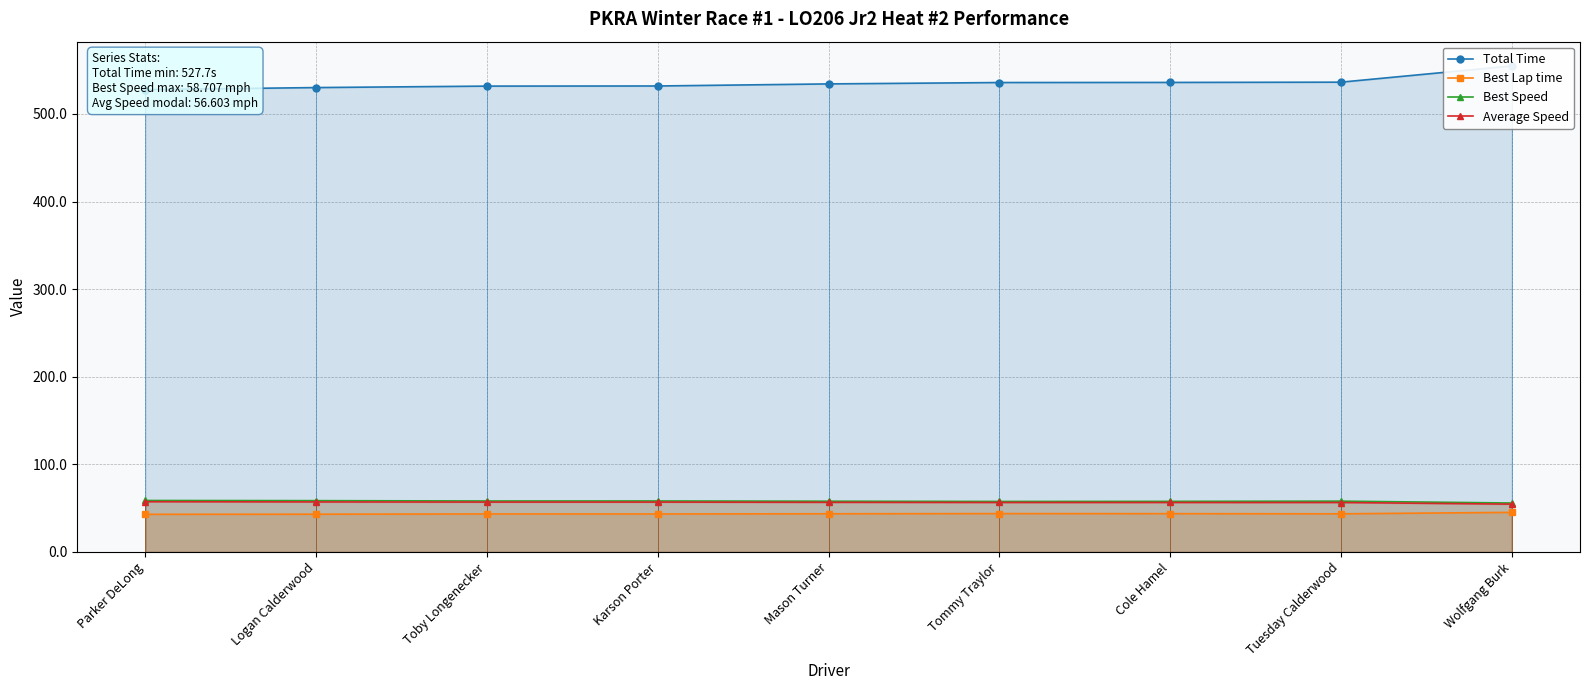

What is the difference between the second highest and minimum values in the Total Time series?

8.5